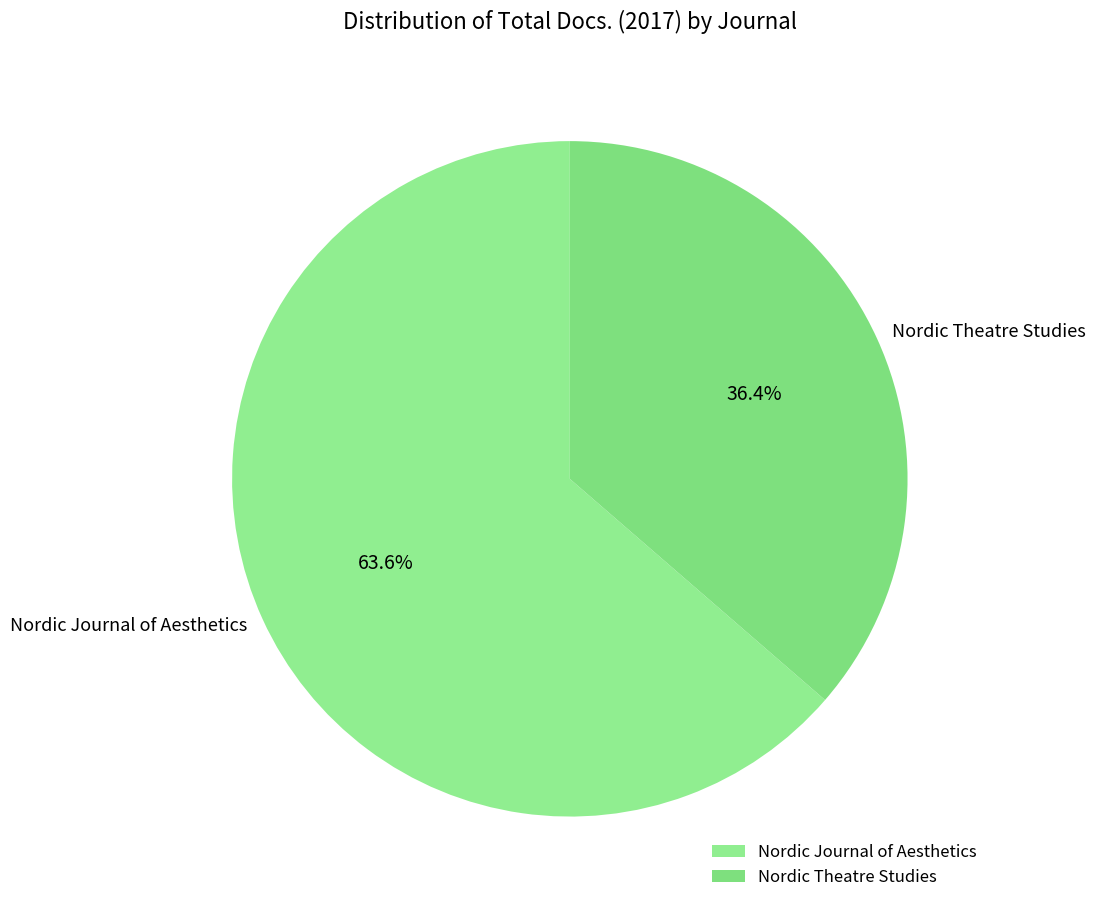

To the nearest percent, what portion does Nordic Journal of Aesthetics represent?

64%